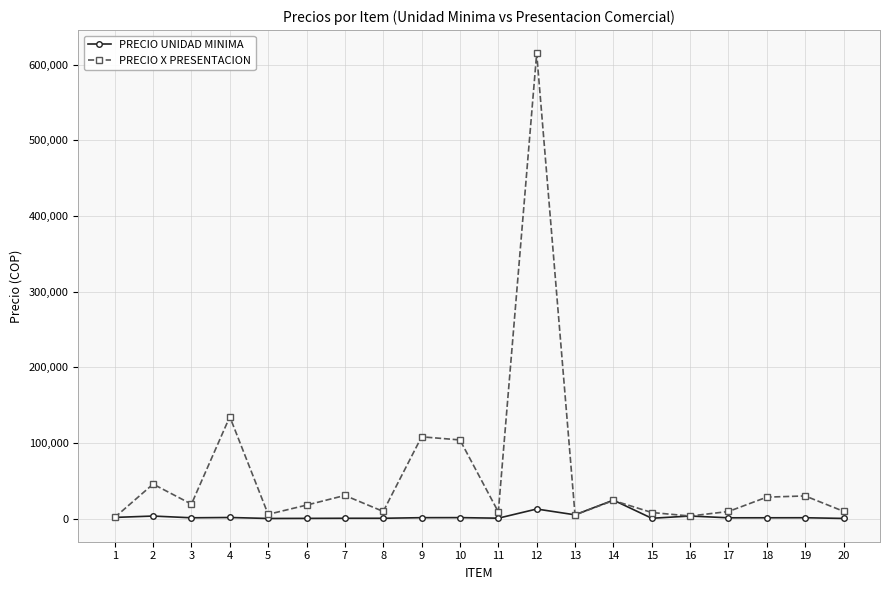

What is the difference between the second highest and minimum values in the PRECIO X PRESENTACION series?

133060.0